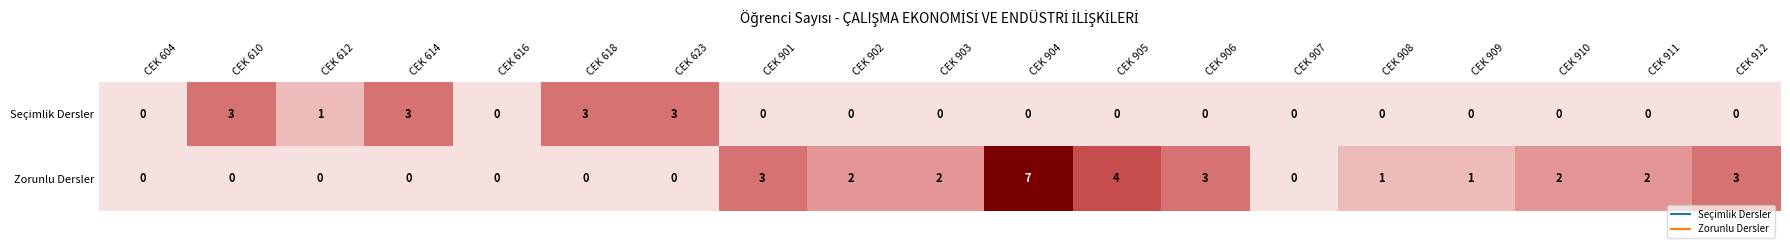

List the series in order of their peak value, highest first.

Zorunlu Dersler, Seçimlik Dersler